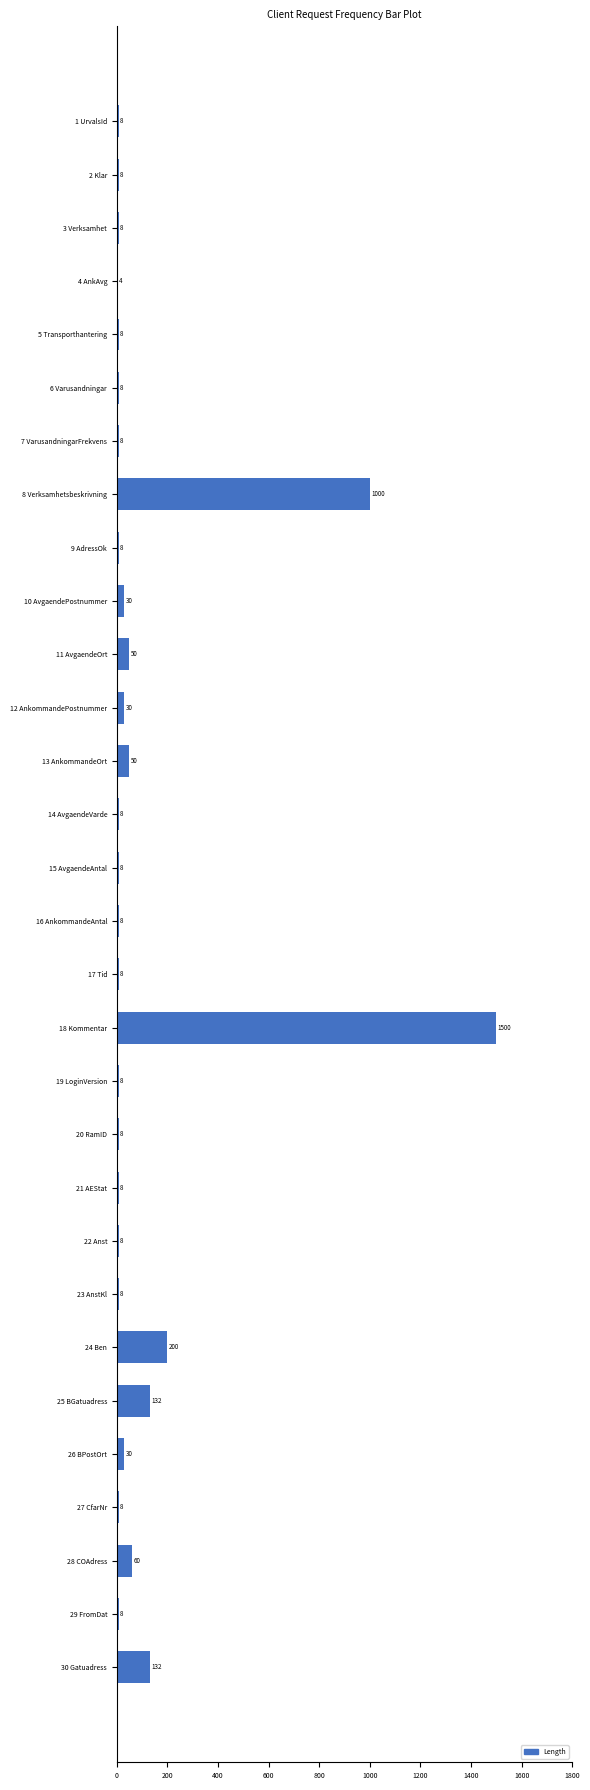

Does the chart contain stacked bars?

No